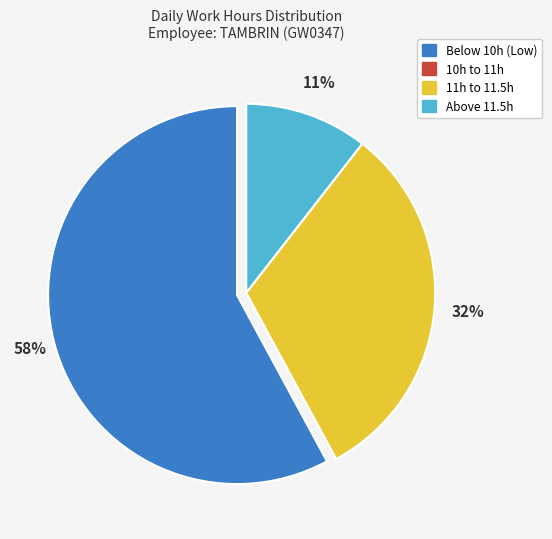

To the nearest percent, what is the average slice percentage?

25%